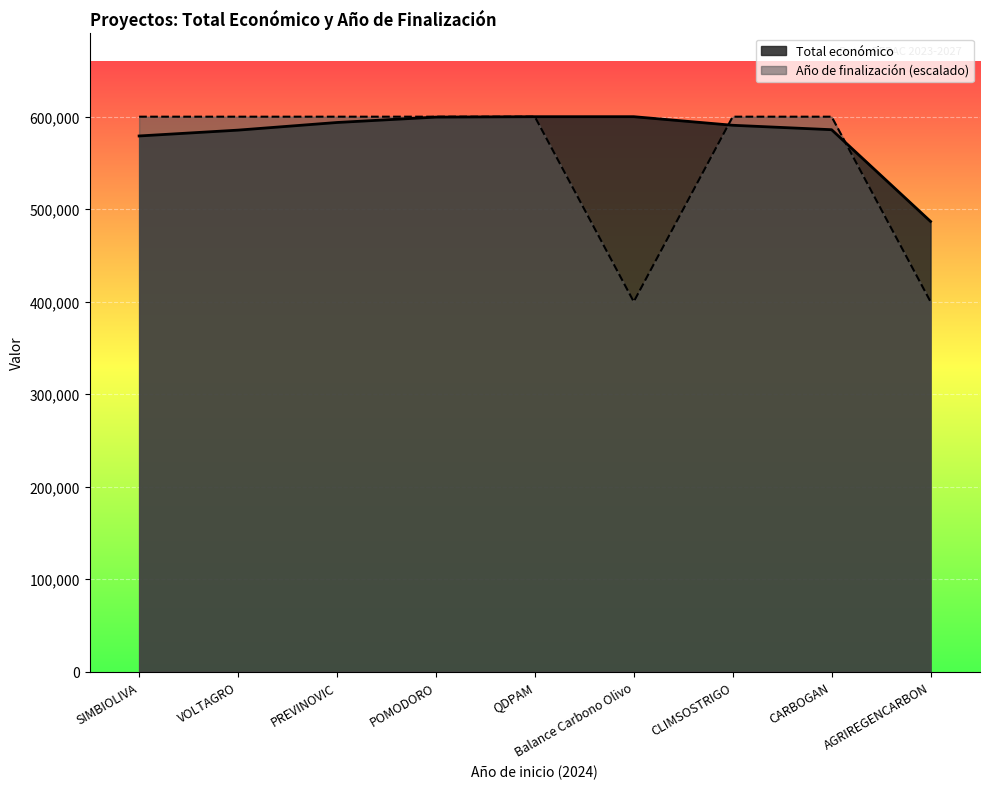

What is the difference between the maximum and minimum values in the Año de finalización series?

199997.3